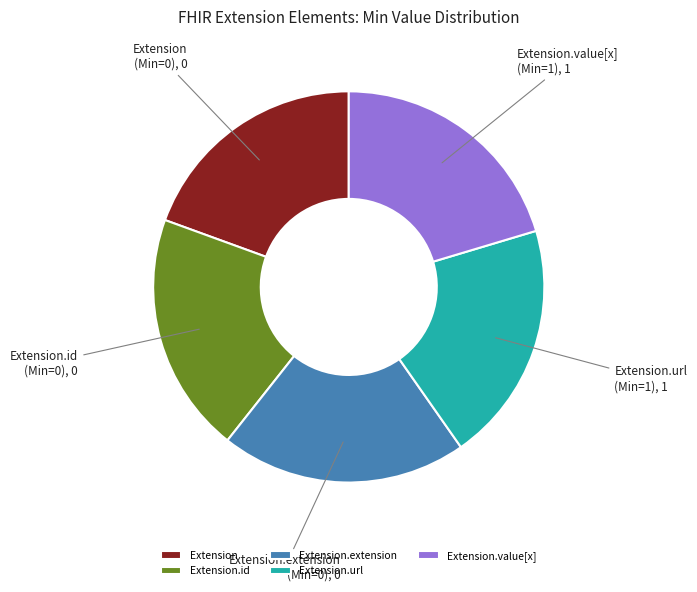

What is the ratio of the value at Extension.url to the value at Extension?

1.0